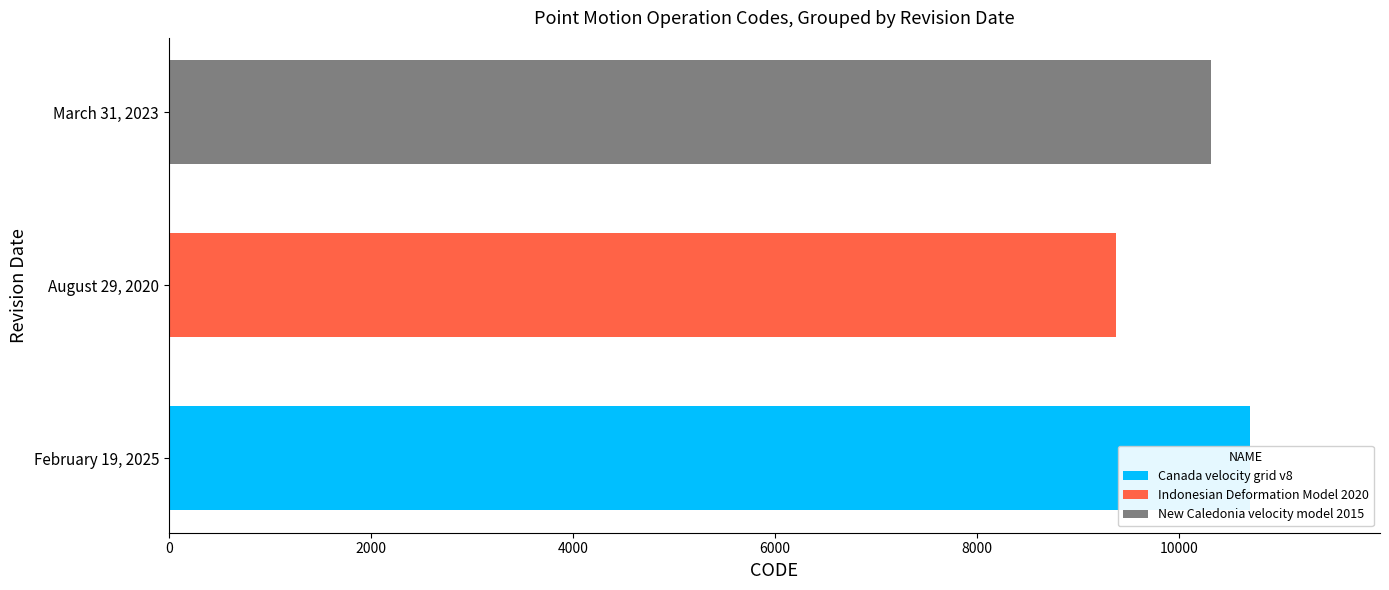

How many bars are there in each group?

3